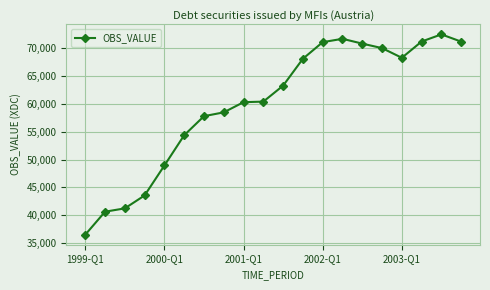

What is the greatest value displayed?

72500